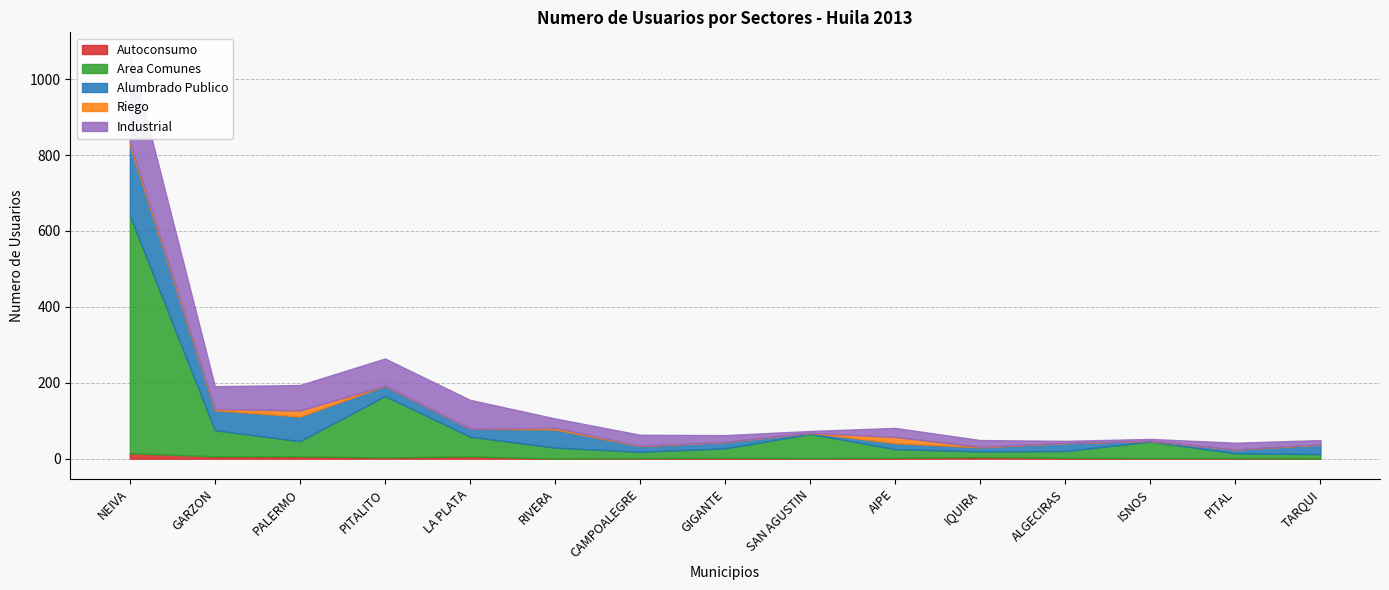

Which series has the widest spread of values?

Area Comunes